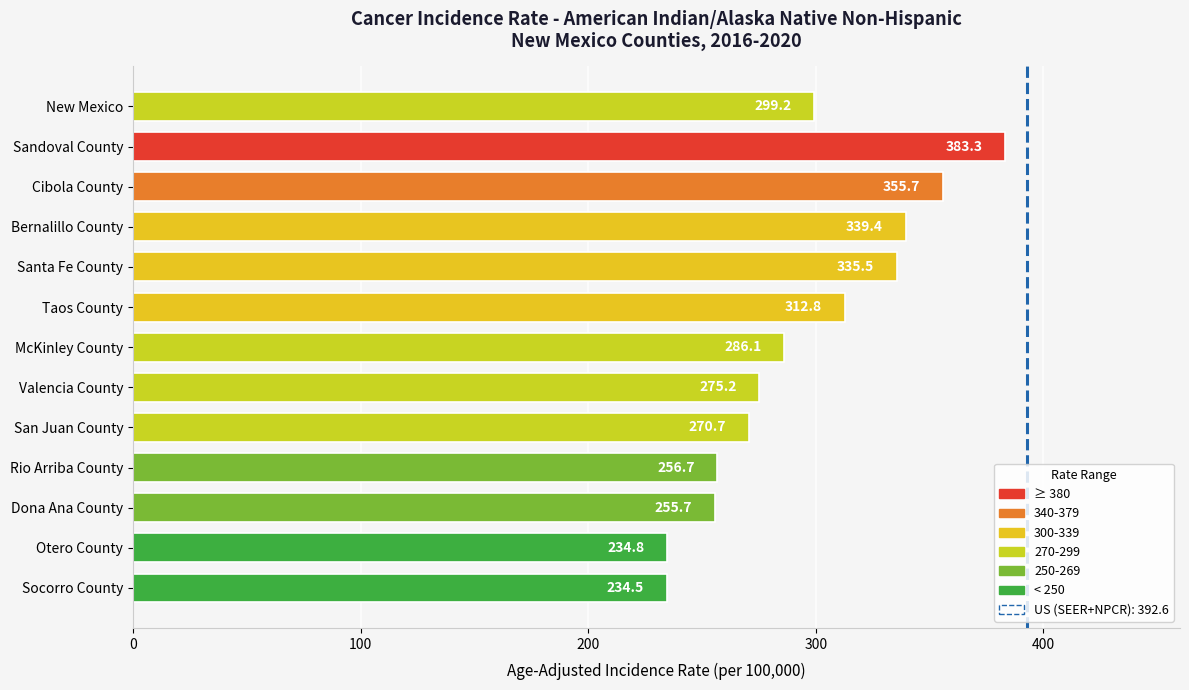

What is the label of the 6th bar from the bottom?

Valencia County